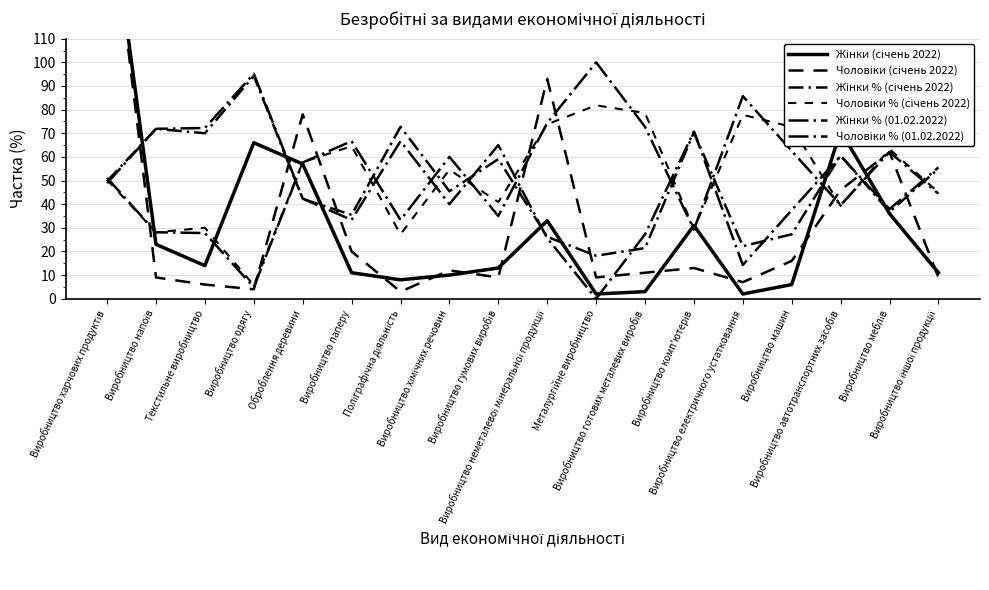

Is the value of Чоловіки (січень 2022) at Поліграфічна діяльність greater than the value of Жінки (січень 2022) at Виробництво харчових продуктів?

No